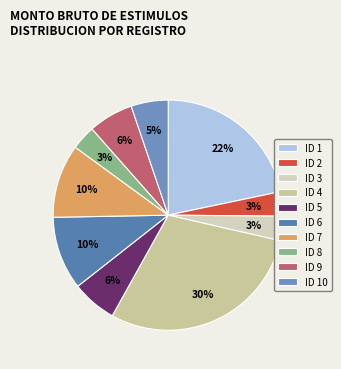

To the nearest percent, what portion does ID 5 represent?

6%